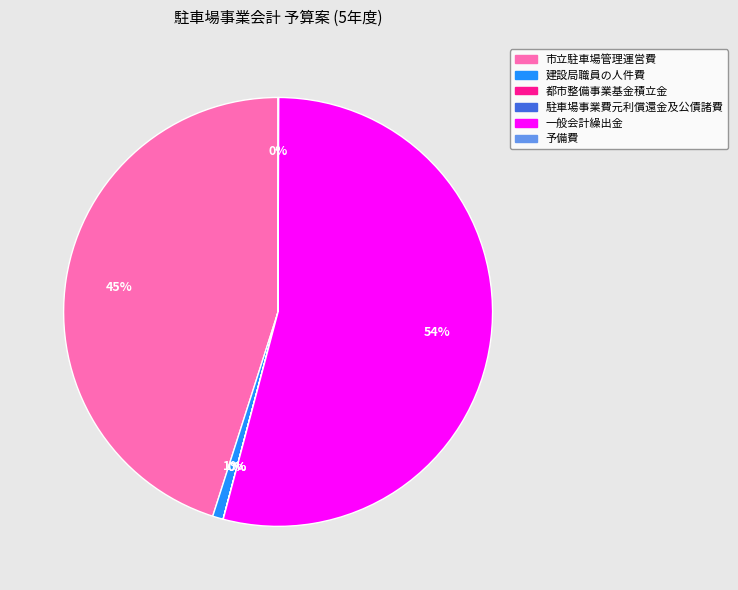

To the nearest percent, what is the difference between the 一般会計繰出金 and 市立駐車場管理運営費 slice percentages?

9%